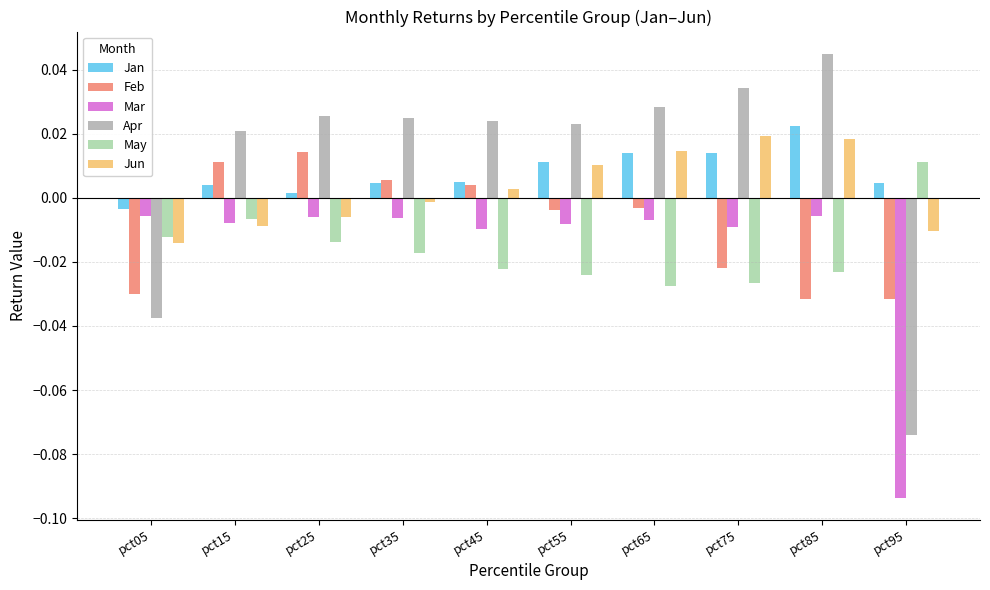

Count the number of data series in this chart.

6